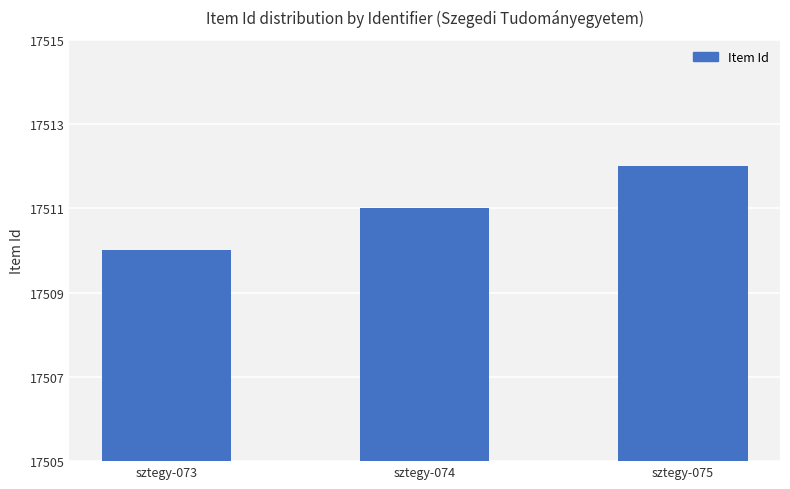

How many values are between 17510 and 17512?

3